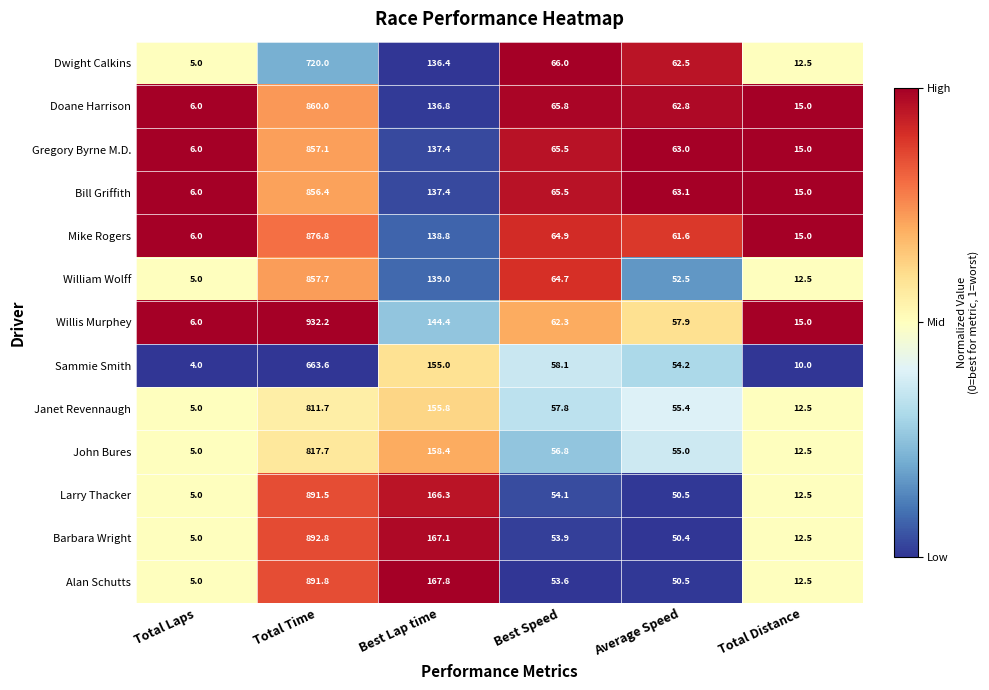

What is the sum of the Mike Rogers values at Total Laps and Best Lap time?

144.8